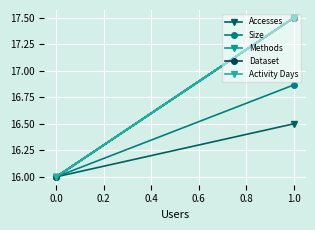

What position from the left is −0.2?

1